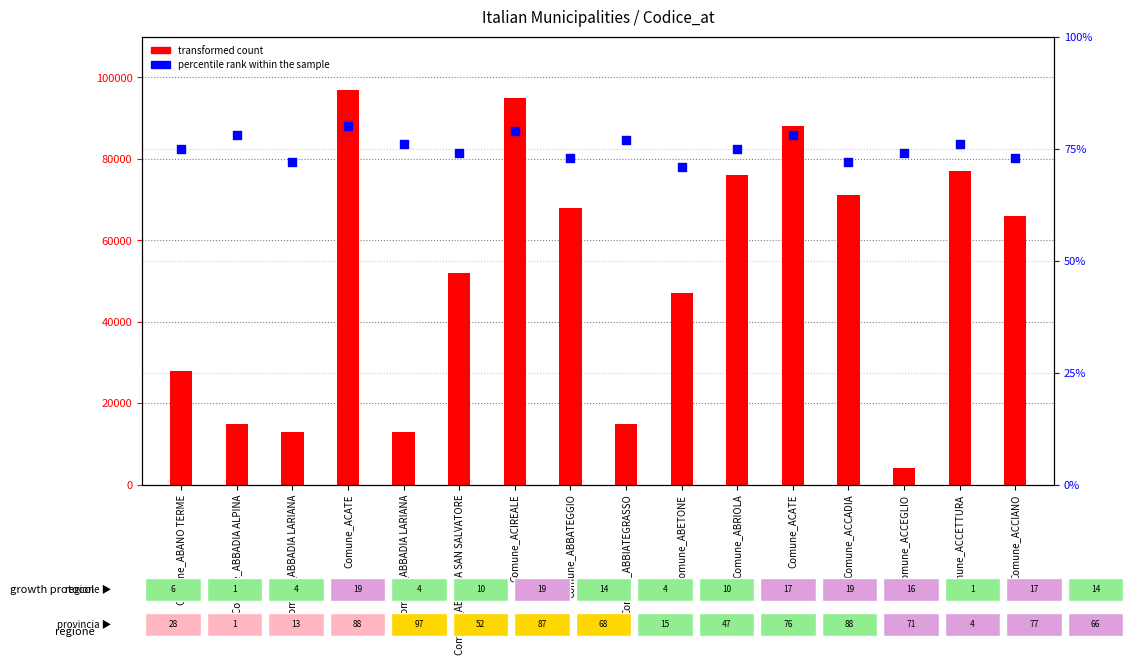

At how many categories does at least one series exceed 76817?

4